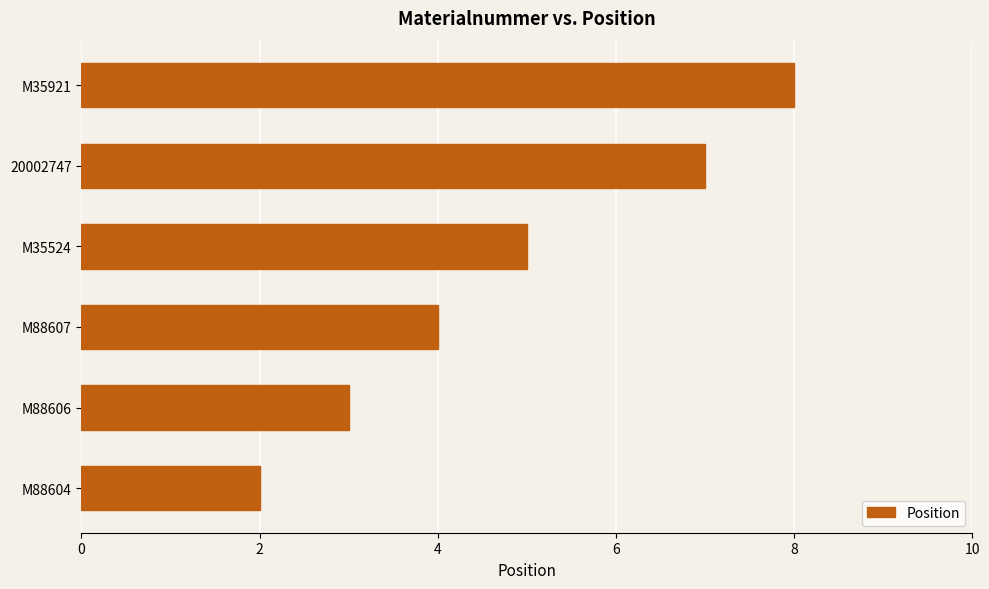

Which has a higher value, M35921 or M88604?

M35921